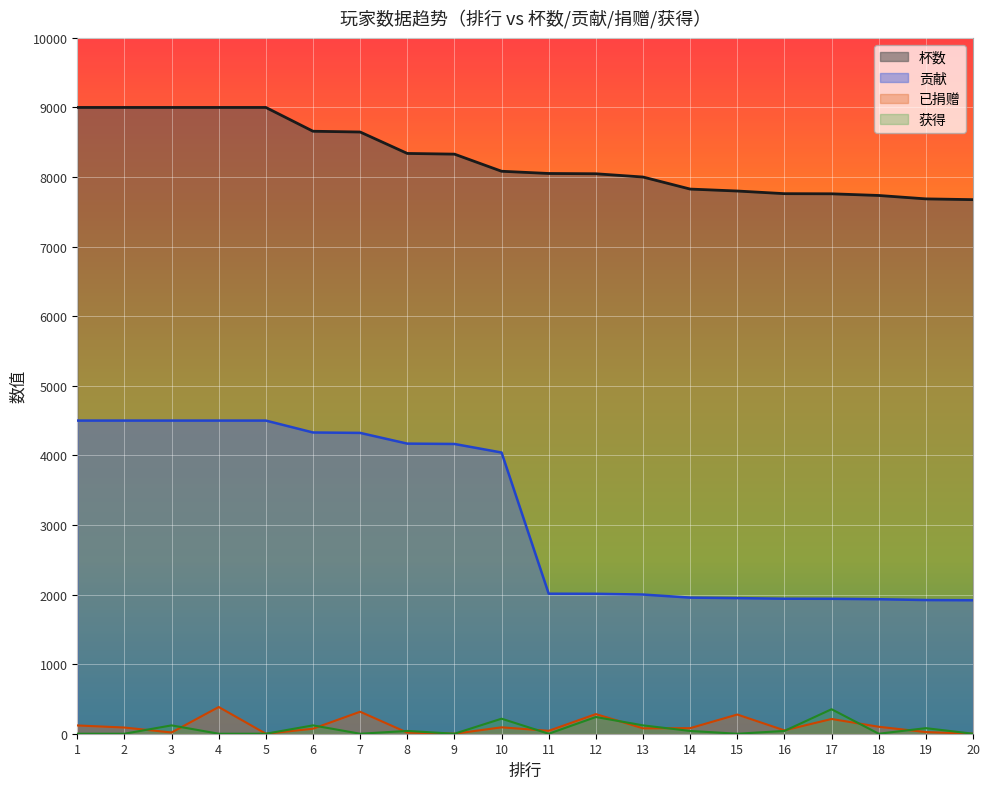

At which label does 已捐赠 reach its peak?

4